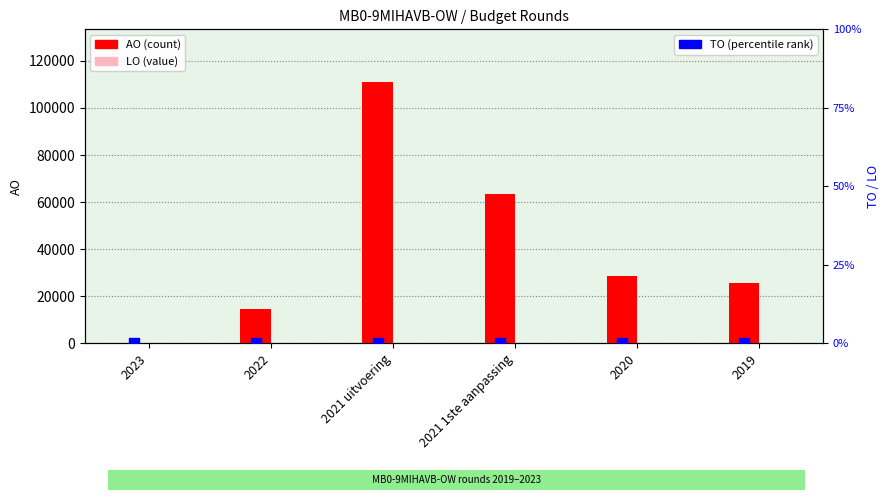

Which series contains the highest Y value?

AO